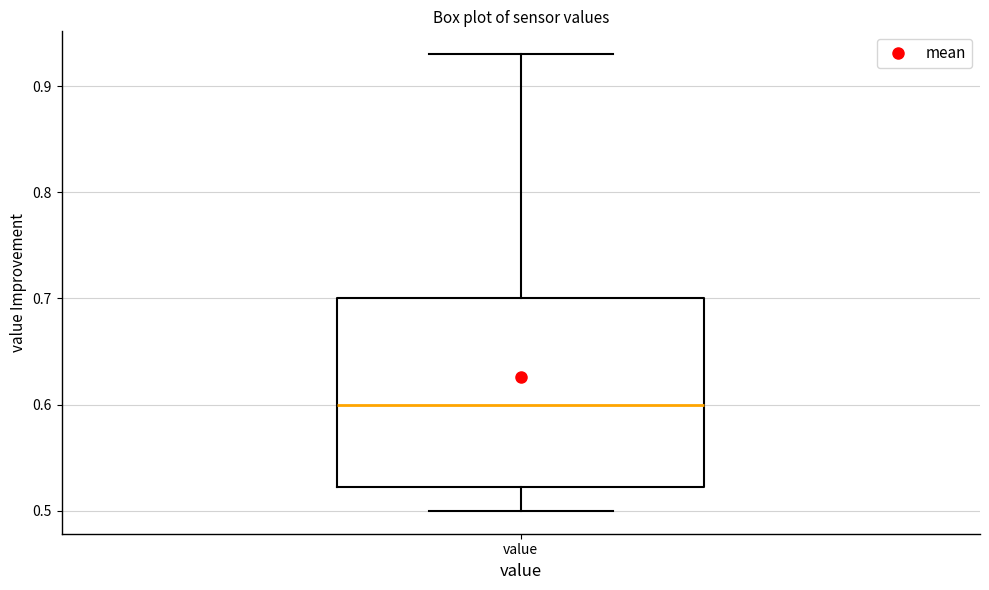

Transcribe this box plot: give where the median line is, the range the box spans, and where the two whiskers end, as read against the y-axis. The values are not printed on the chart, so give them approximately, as read against the axis.

median 0.60, box 0.52 to 0.70, whiskers 0.50 to 0.93